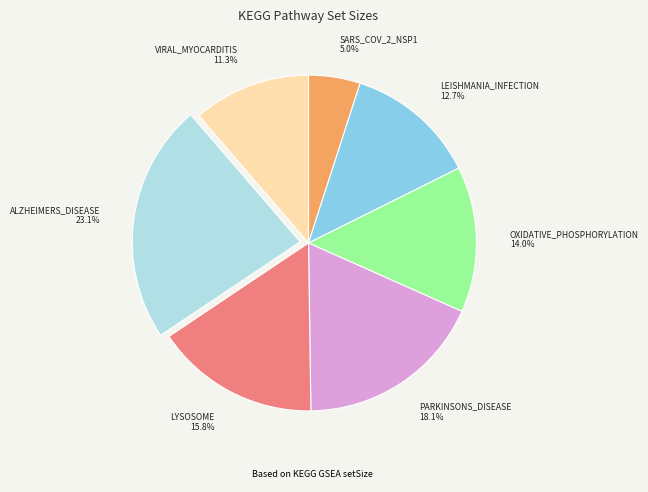

To the nearest percent, what is the combined percentage of LYSOSOME and OXIDATIVE_PHOSPHORYLATION?

30%